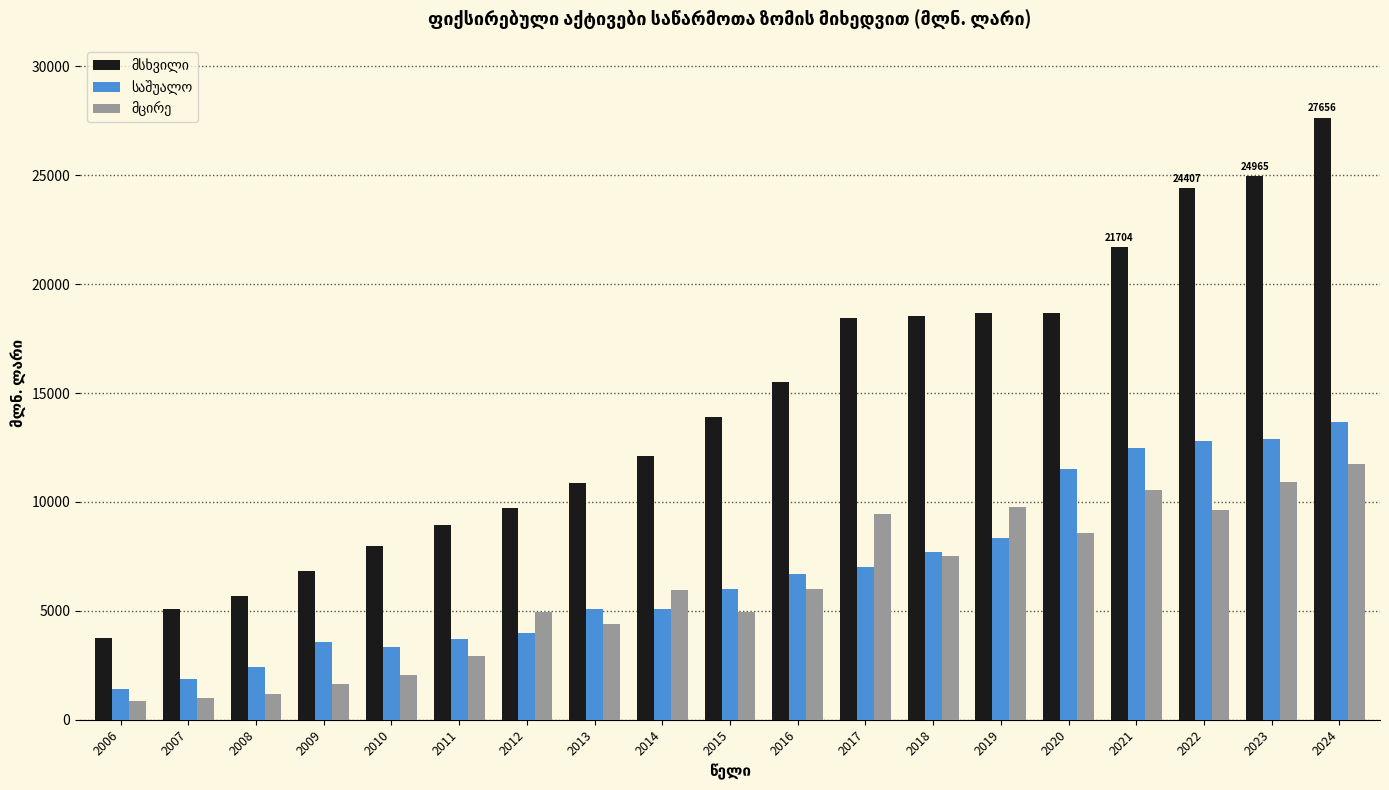

At which category is the sum across all series the highest?

2024